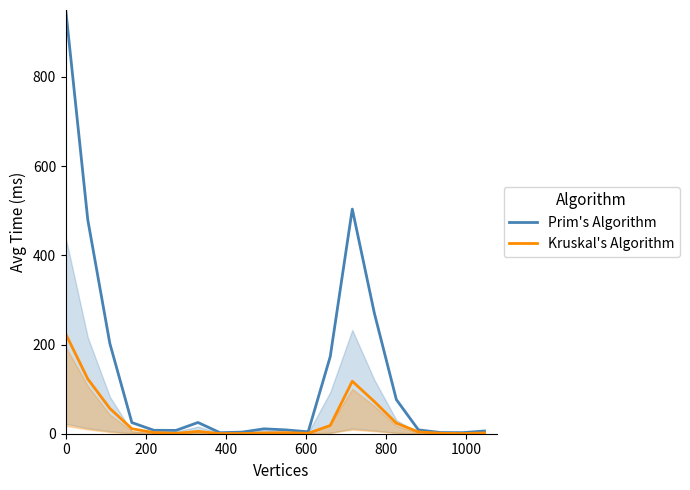

True or false: Kruskal's Algorithm has more than 1 points higher than both neighbors.

True